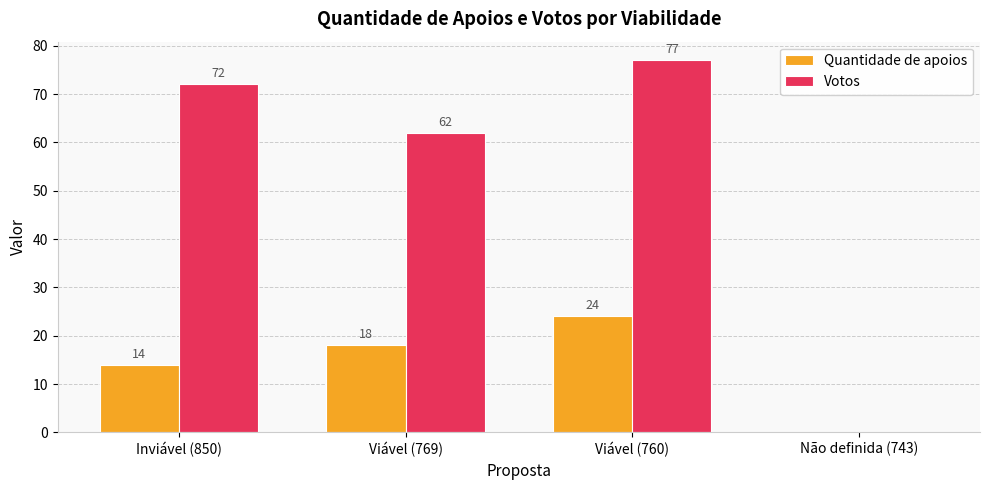

At which label is Votos closest to 38?

Viável (769)